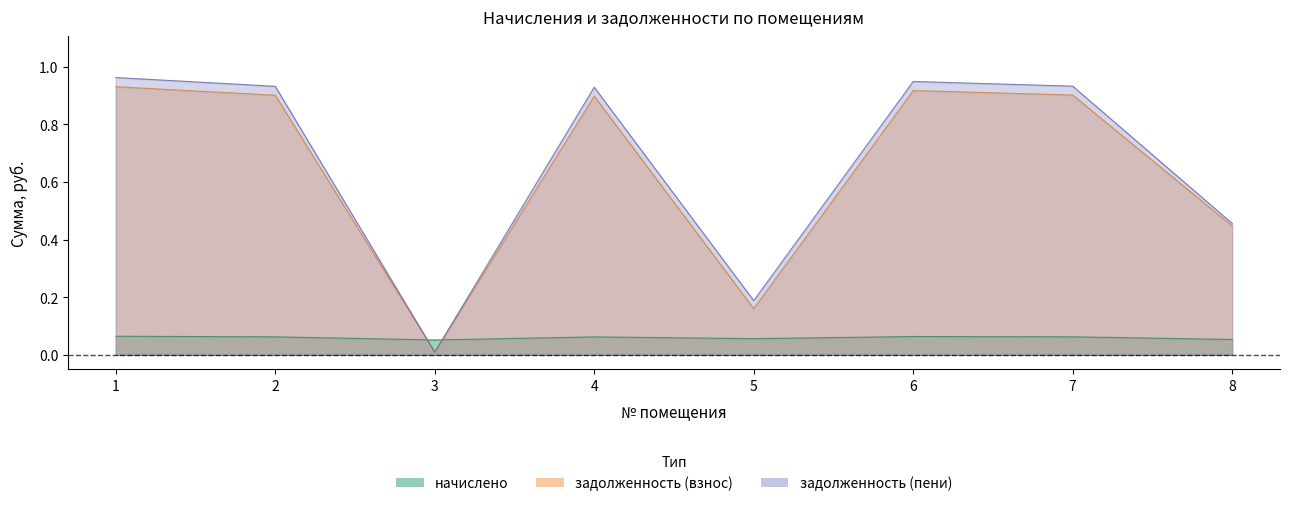

Rank the series by their maximum value, from highest to lowest.

задолженность (пени), задолженность (взнос), начислено